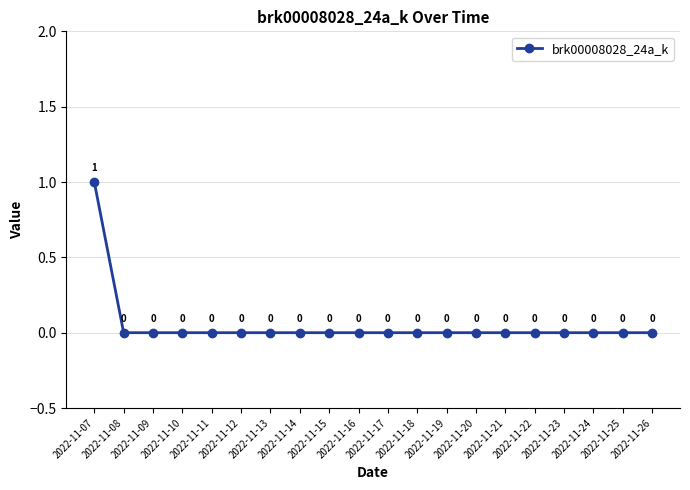

How many values are between 0 and 1?

20